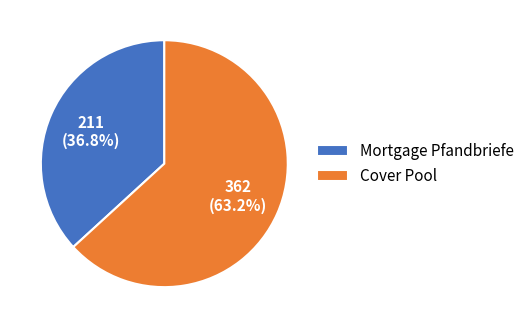

To the nearest percent, what is the combined percentage of Cover Pool and Mortgage Pfandbriefe?

100%